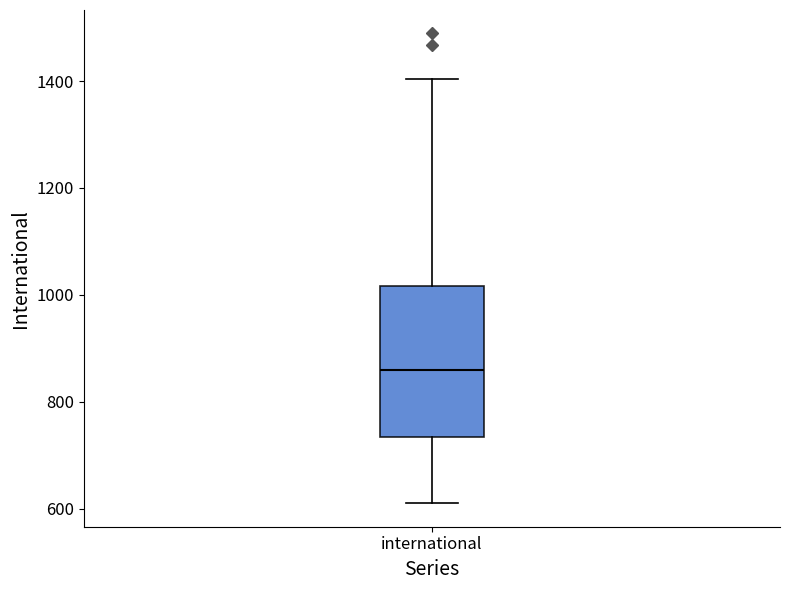

Where is the upper edge of the box for international on the y-axis? The values are not printed on the chart, so give them approximately, as read against the axis.

1020